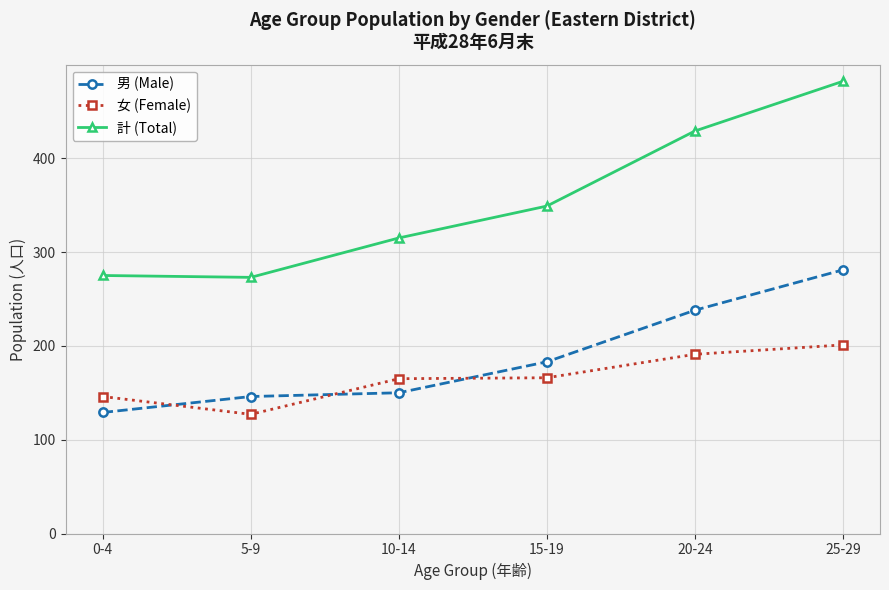

What is the value of the 計 (Total) point at the 3rd from the left?

315